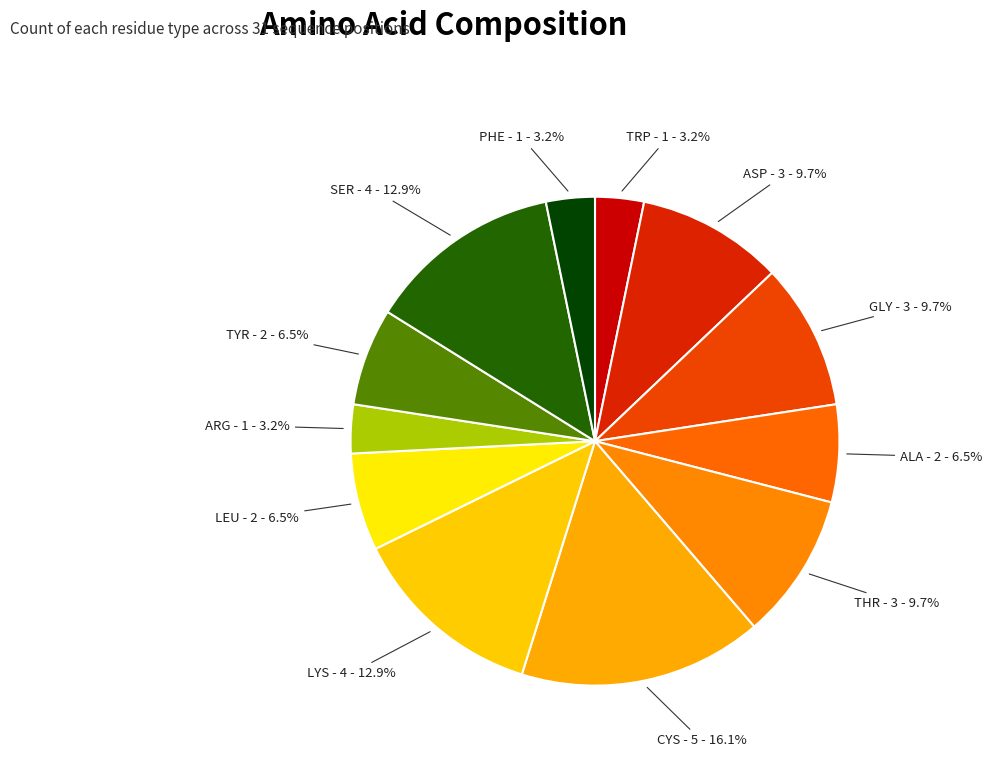

Is it true that ARG is 3% of the pie?

True